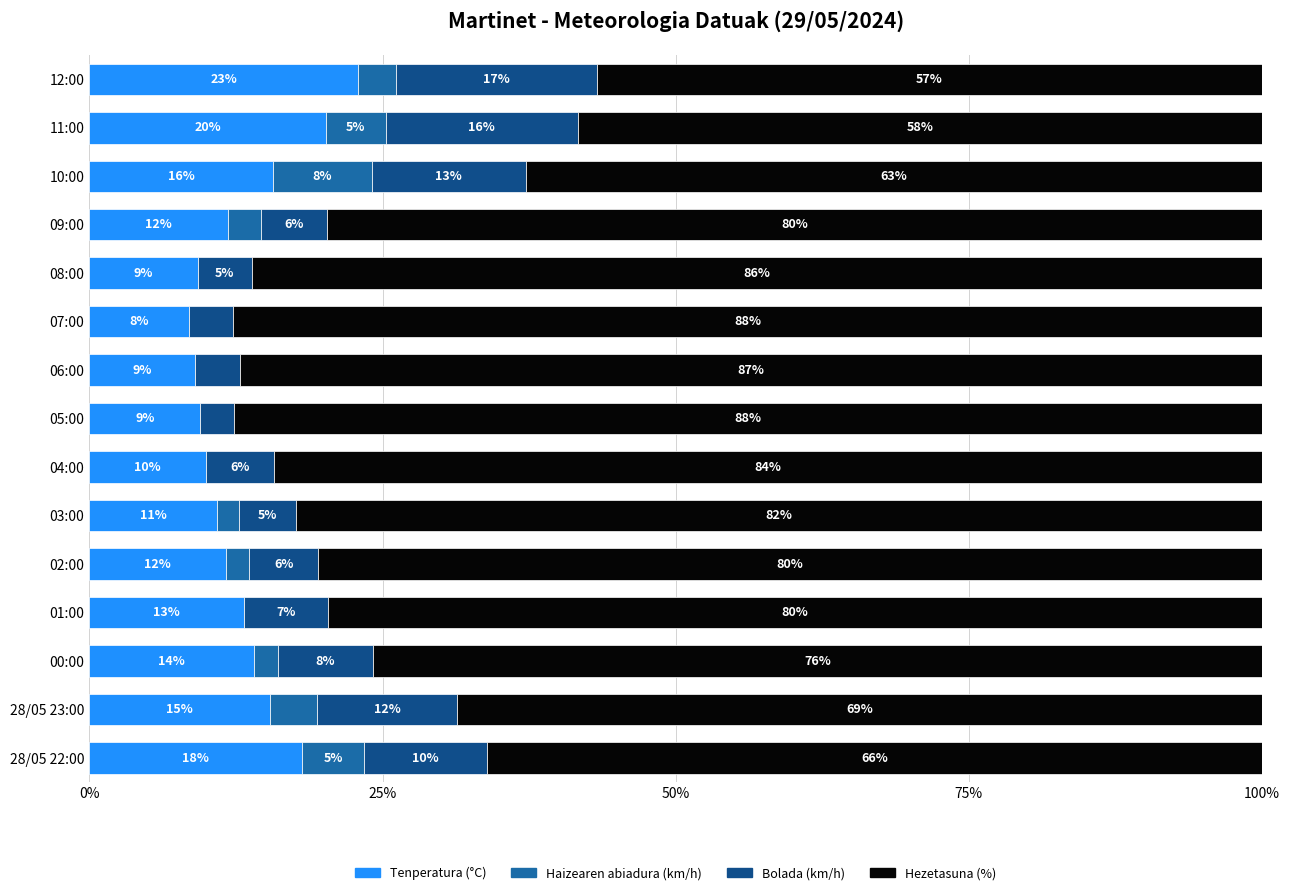

Is it true that Tenperatura (°C) equals 14.0 at 08:00?

False